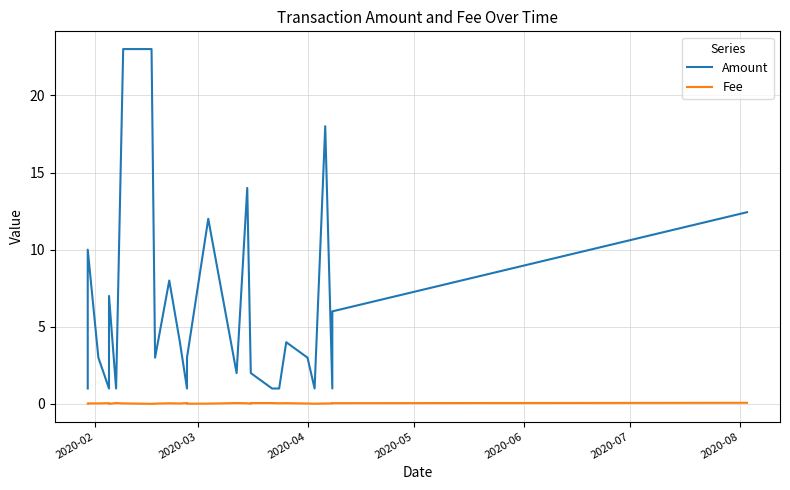

List the series in order of their peak value, highest first.

Amount, Fee